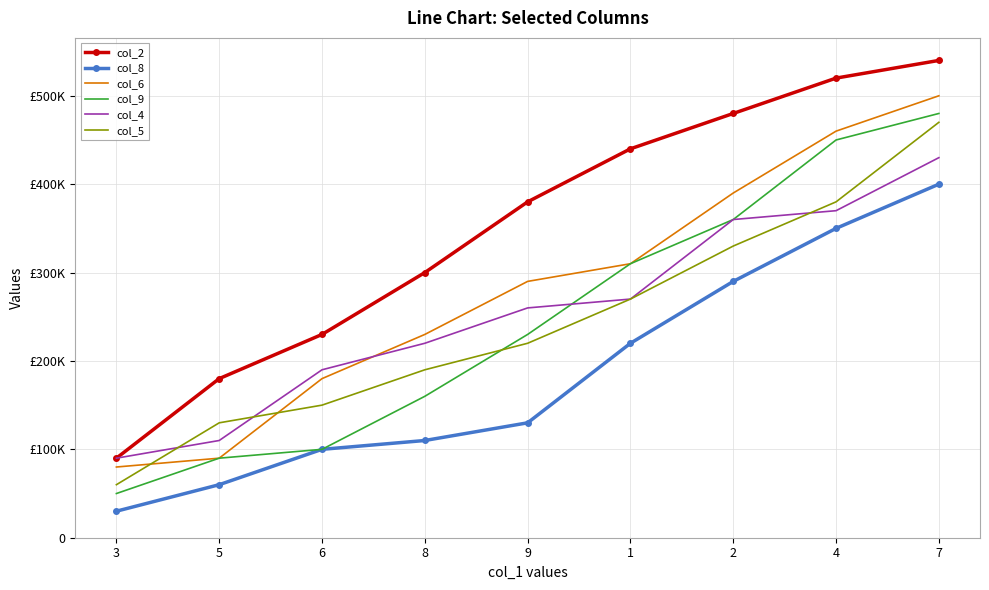

At how many categories does at least one series exceed 423410?

4